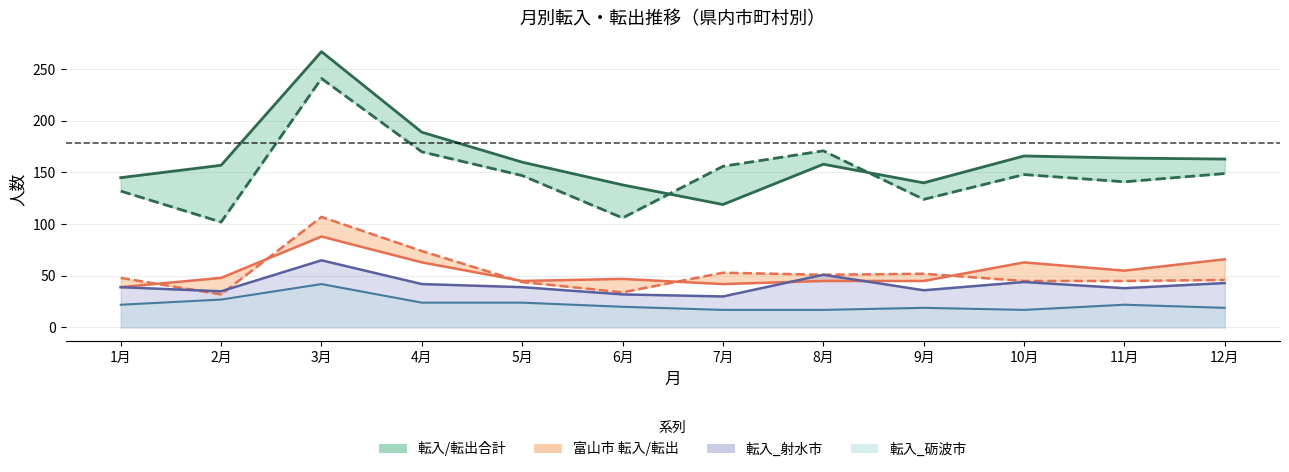

What is the greatest value displayed?

267